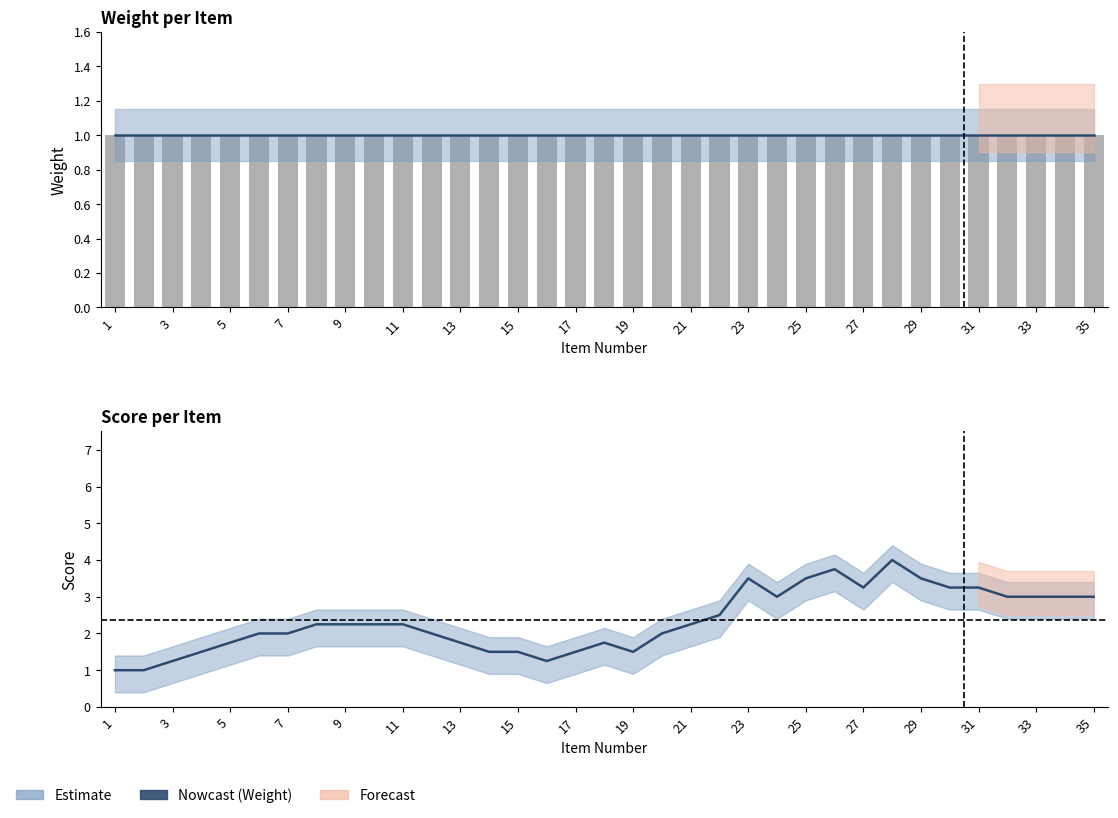

What is the difference between the highest and lowest values at 27?

0.5